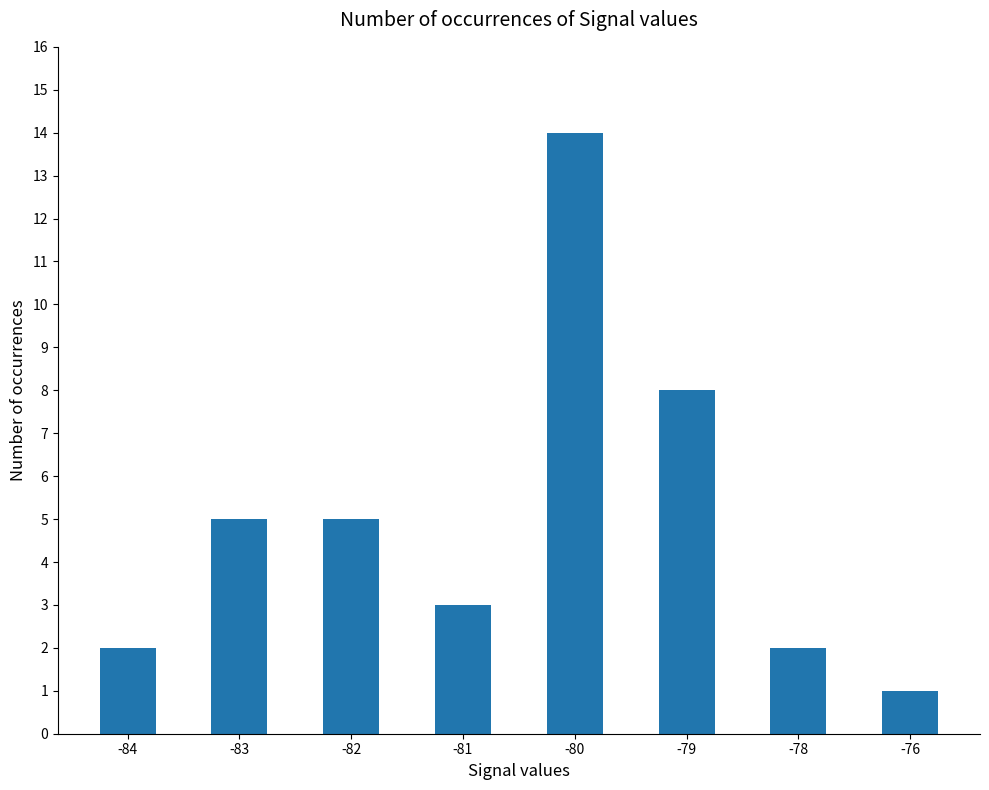

Reading left to right, transcribe all the data shown in this chart.

-84=2	-83=5	-82=5	-81=3	-80=14	-79=8	-78=2	-76=1